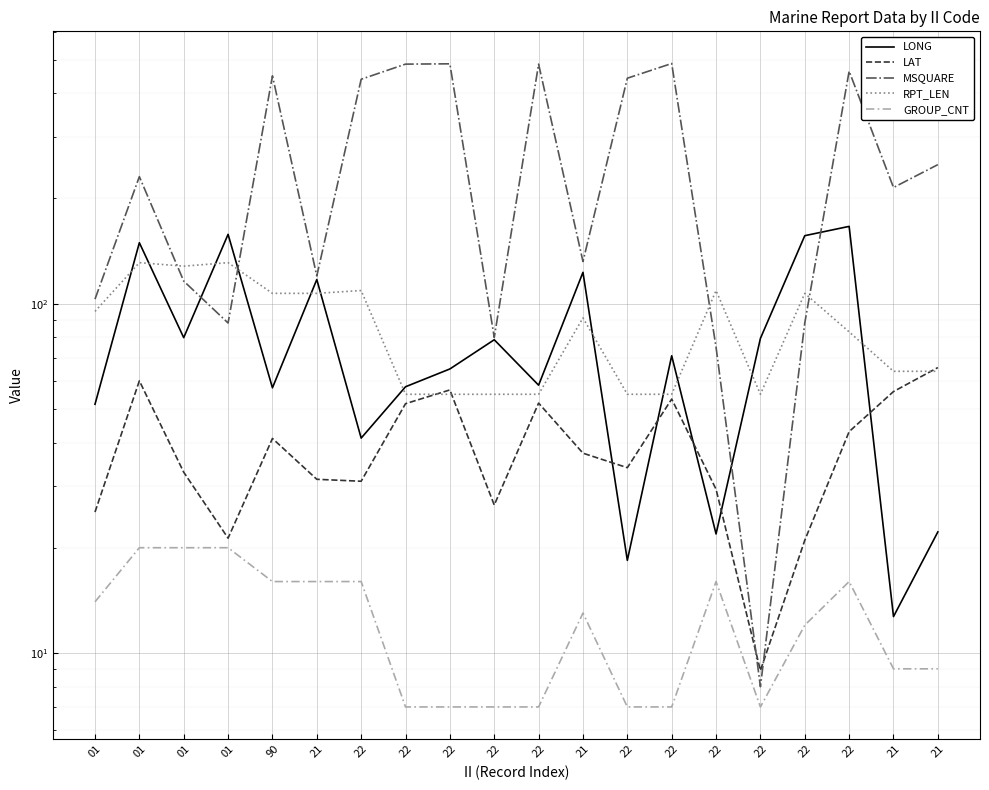

How many distinct data groups are displayed?

5